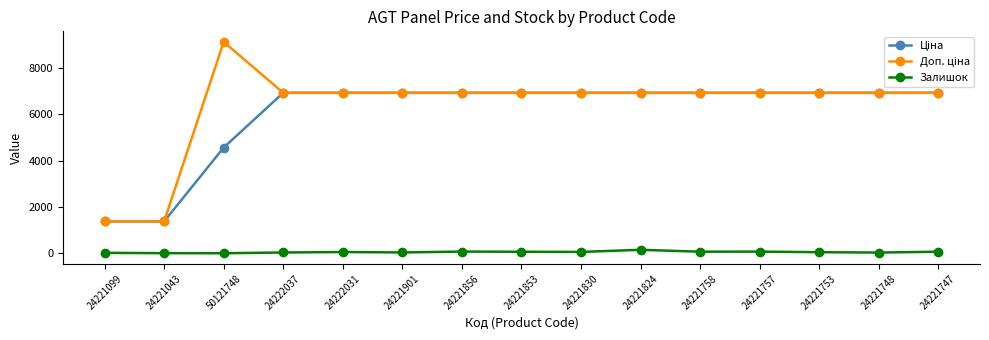

What is the difference between the highest and lowest values at 24221757?

6854.7